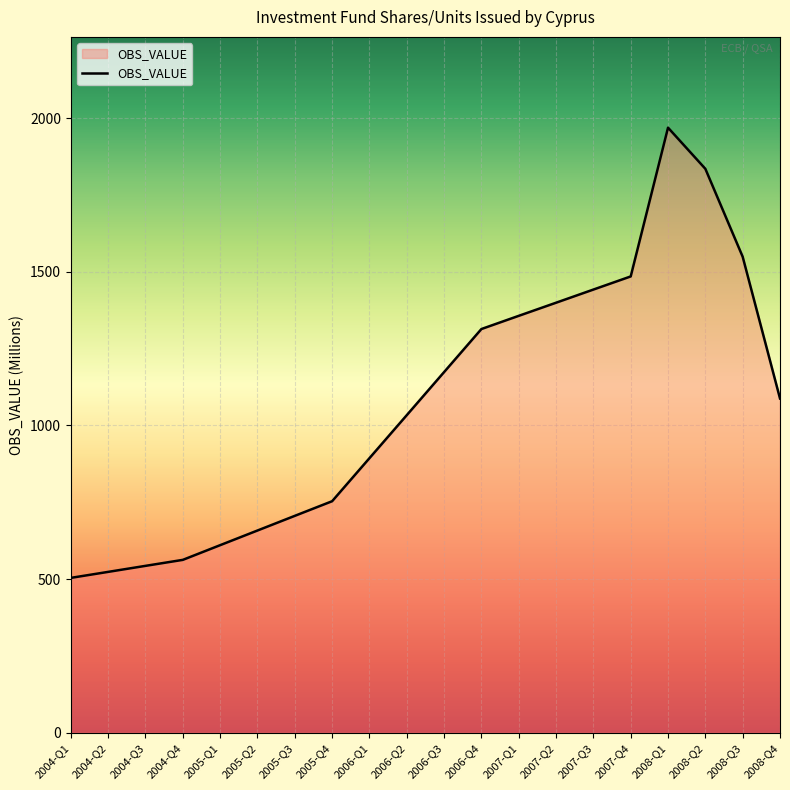

Rank the categories by value from highest to lowest.

2008-Q1, 2008-Q2, 2008-Q3, 2007-Q4, 2007-Q3, 2007-Q2, 2007-Q1, 2006-Q4, 2006-Q3, 2008-Q4, 2006-Q2, 2006-Q1, 2005-Q4, 2005-Q3, 2005-Q2, 2005-Q1, 2004-Q4, 2004-Q3, 2004-Q2, 2004-Q1